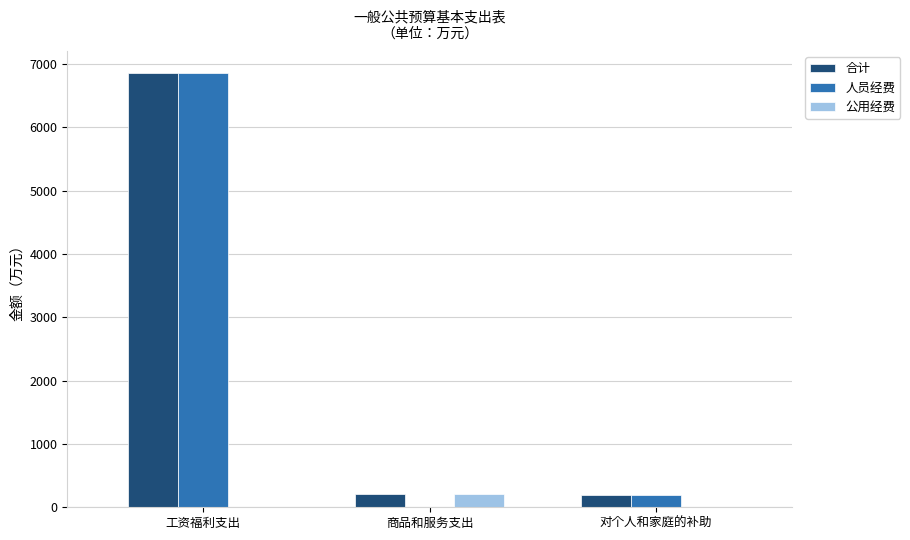

What is the highest value of the 人员经费 series?

6860.3